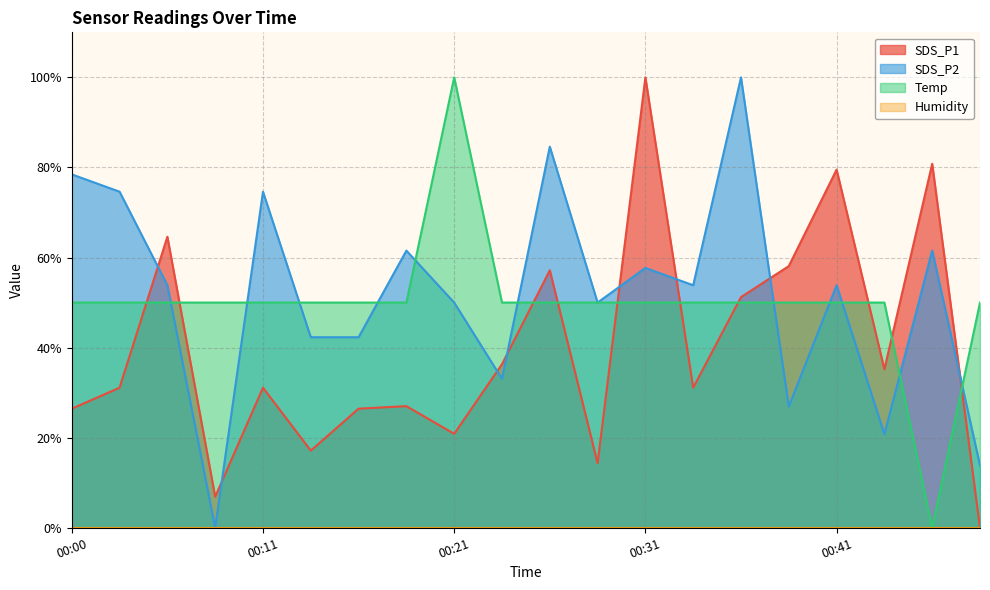

How many values in the SDS_P1 series exceed 31?

12